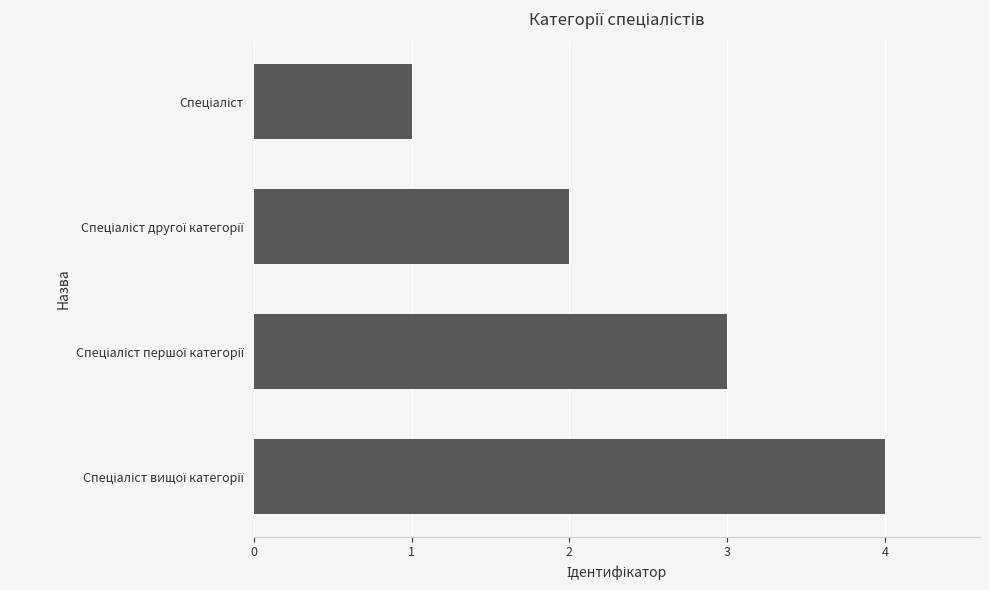

What is the difference between the maximum and minimum values?

3